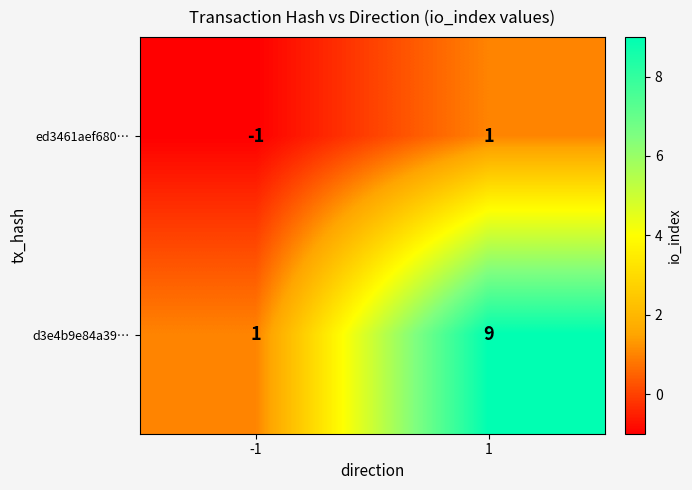

At how many categories does at least one series exceed 6?

1